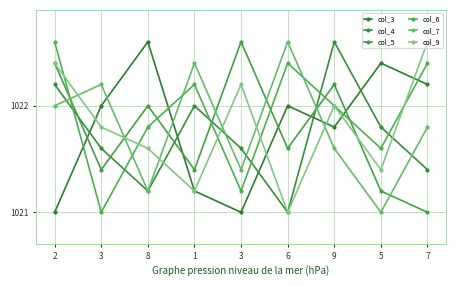

The value of col_5 at 8 is 1504.1. True or false?

False